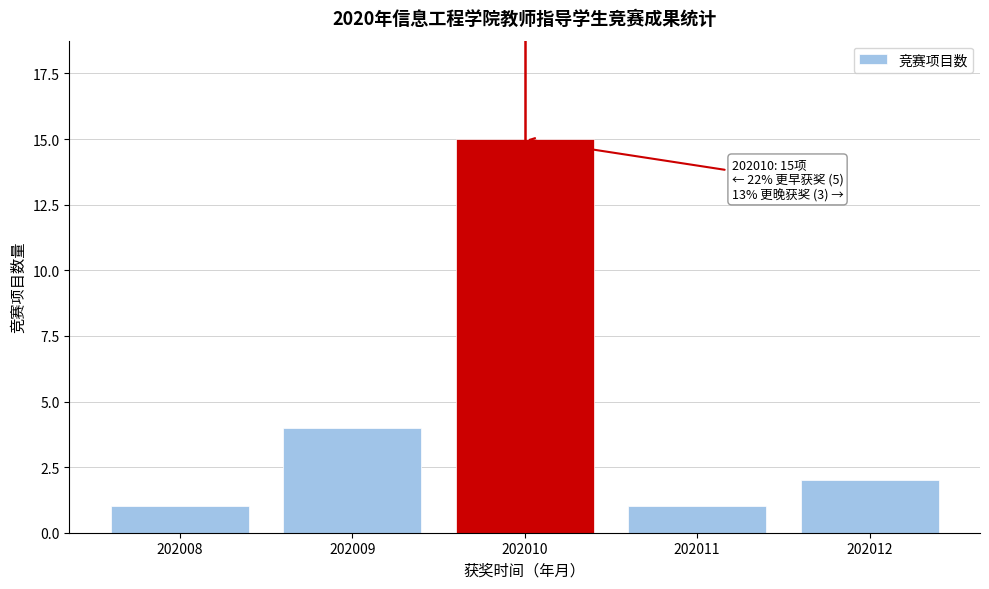

Reading left to right, transcribe all the data shown in this chart.

202008=1	202009=4	202010=15	202011=1	202012=2